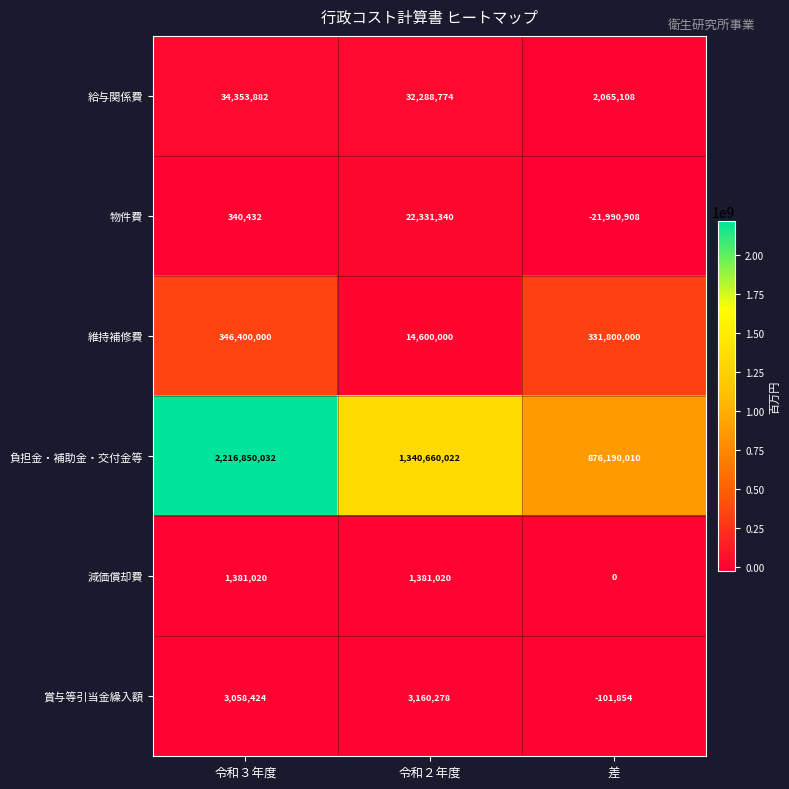

What is the difference between the maximum and minimum values in the 維持補修費 series?

331800000